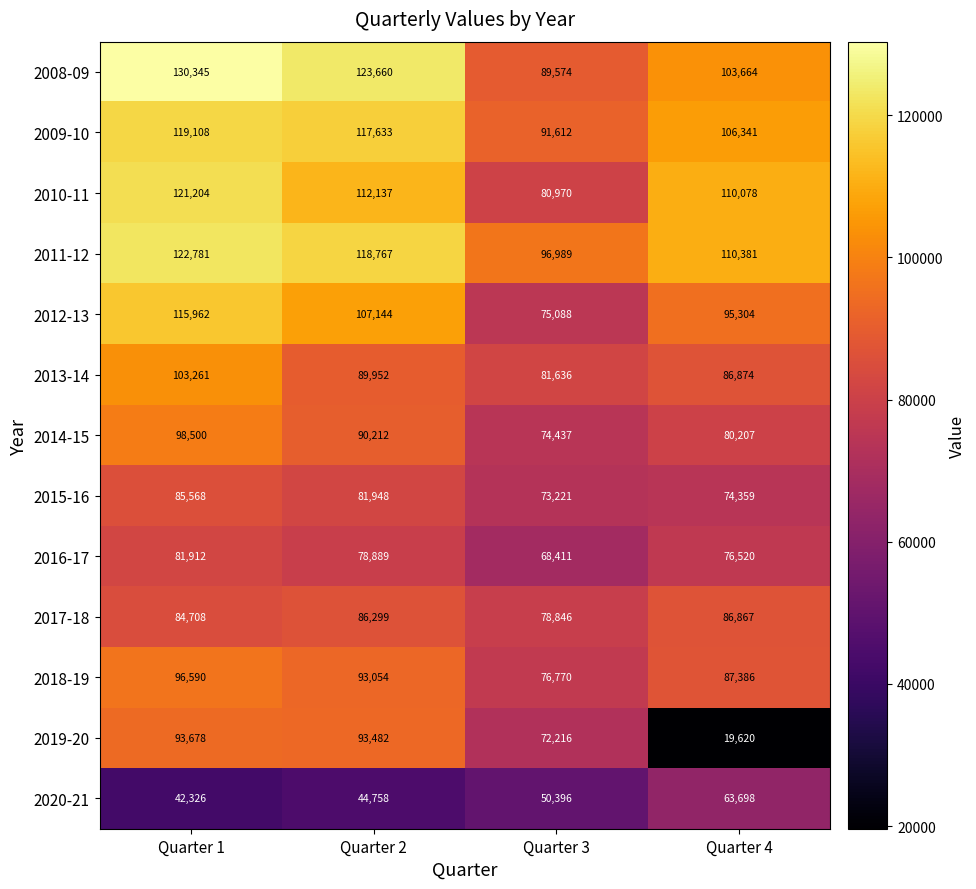

What is the difference between the highest and lowest values at Quarter 2?

78902